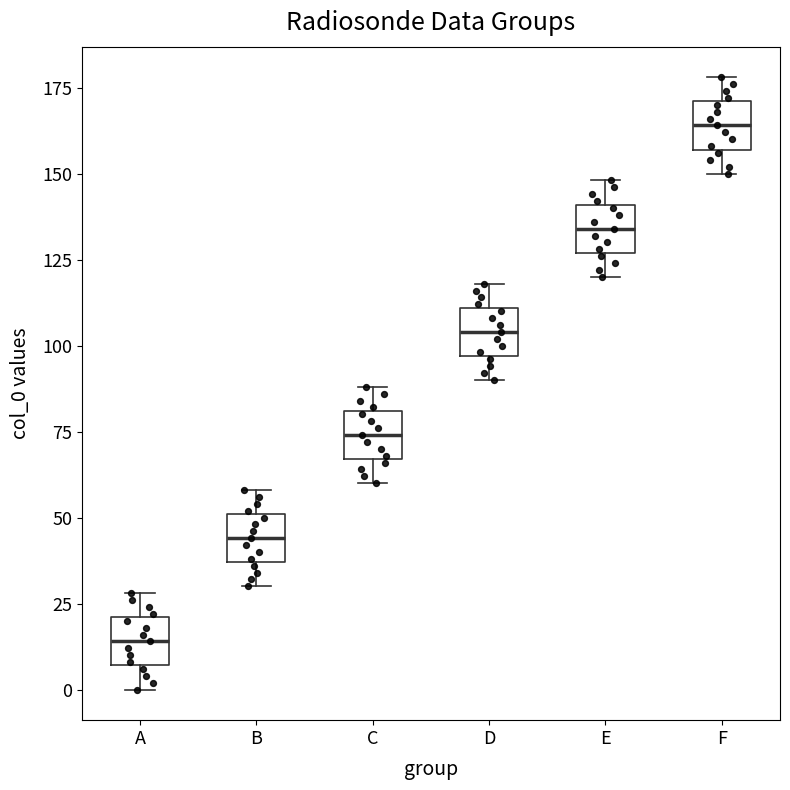

Reading left to right, transcribe this box plot: for each box, give where its median line is, the range the box spans, and where its two whiskers end, as read against the y-axis. The values are not printed on the chart, so give them approximately, as read against the axis.

A: median 15, box 5 to 20, whiskers 0 to 30
B: median 45, box 35 to 50, whiskers 30 to 60
C: median 75, box 65 to 80, whiskers 60 to 90
D: median 105, box 95 to 110, whiskers 90 to 120
E: median 135, box 125 to 140, whiskers 120 to 150
F: median 165, box 155 to 170, whiskers 150 to 180